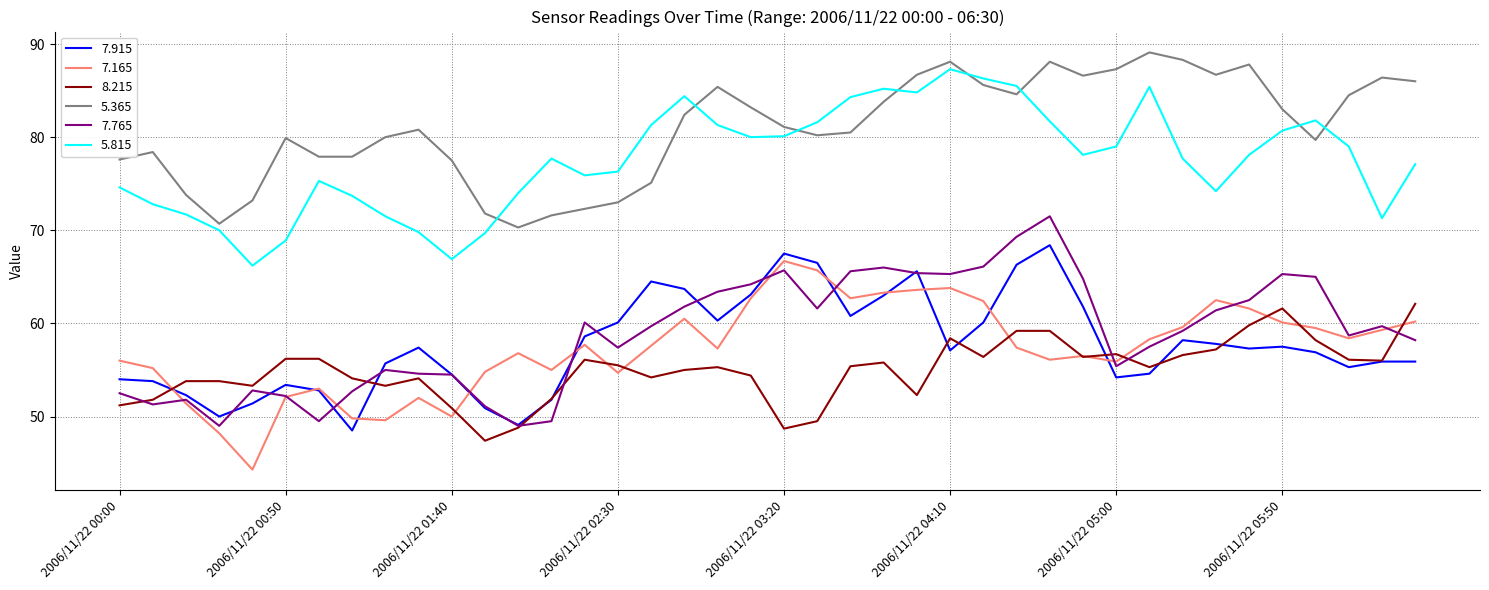

How many lines are shown in the chart?

6